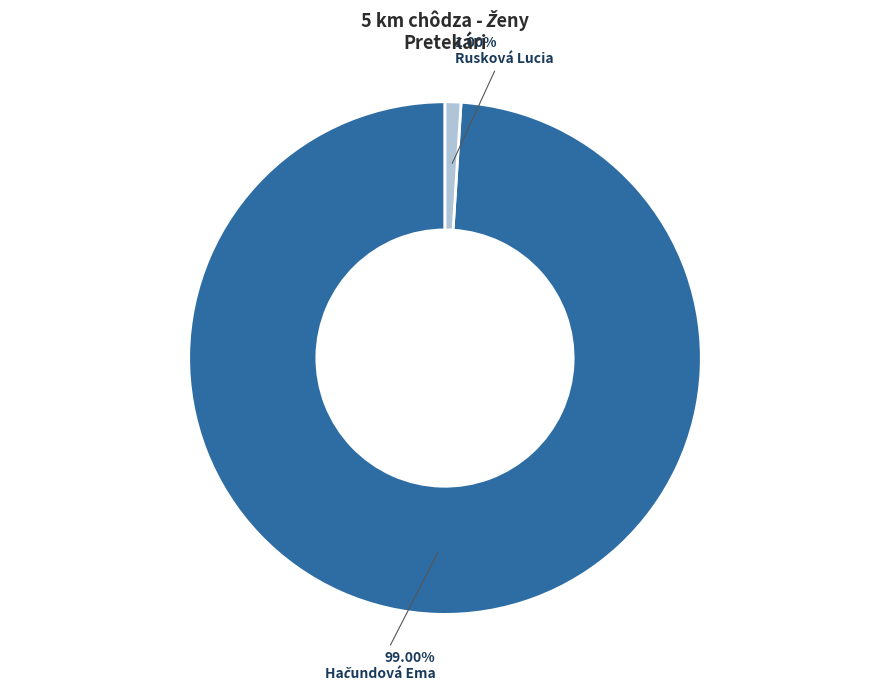

Which category has the smallest portion of the pie?

Rusková Lucia